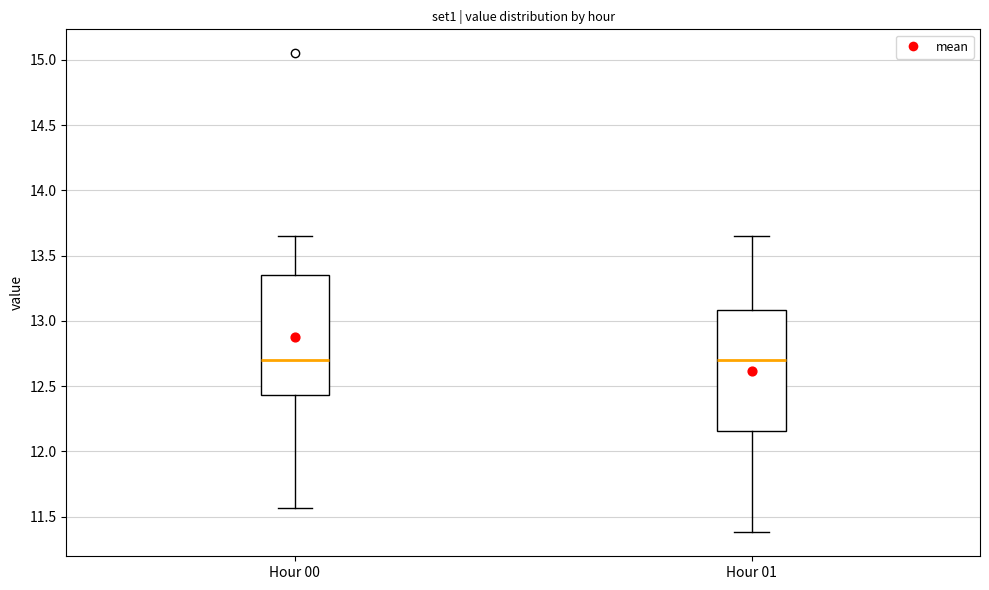

Where does the median line of the box for Hour 00 sit on the y-axis? The values are not printed on the chart, so give them approximately, as read against the axis.

12.70